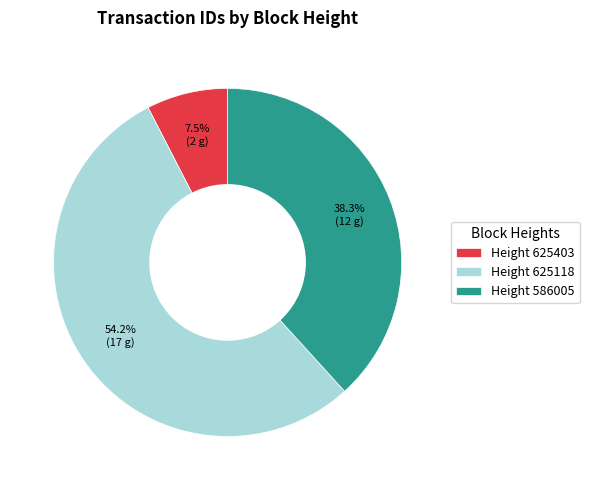

What is the total percentage of Height 625118 and Height 586005?

92.5%